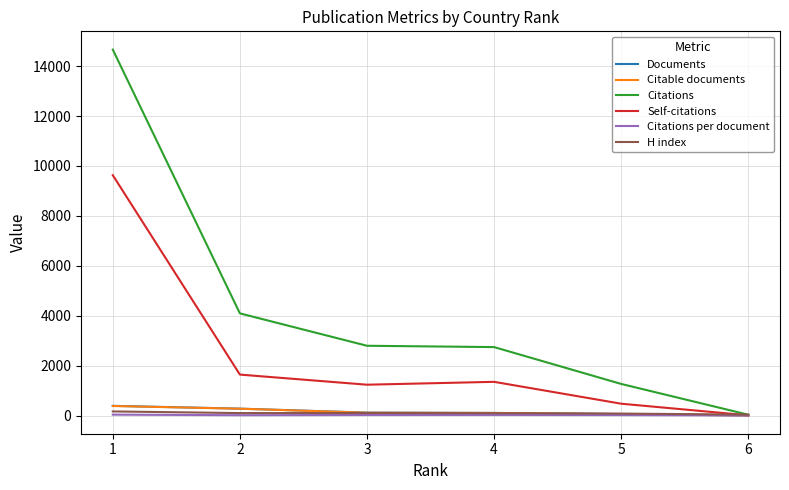

Which series has the largest range (max minus min)?

Citations